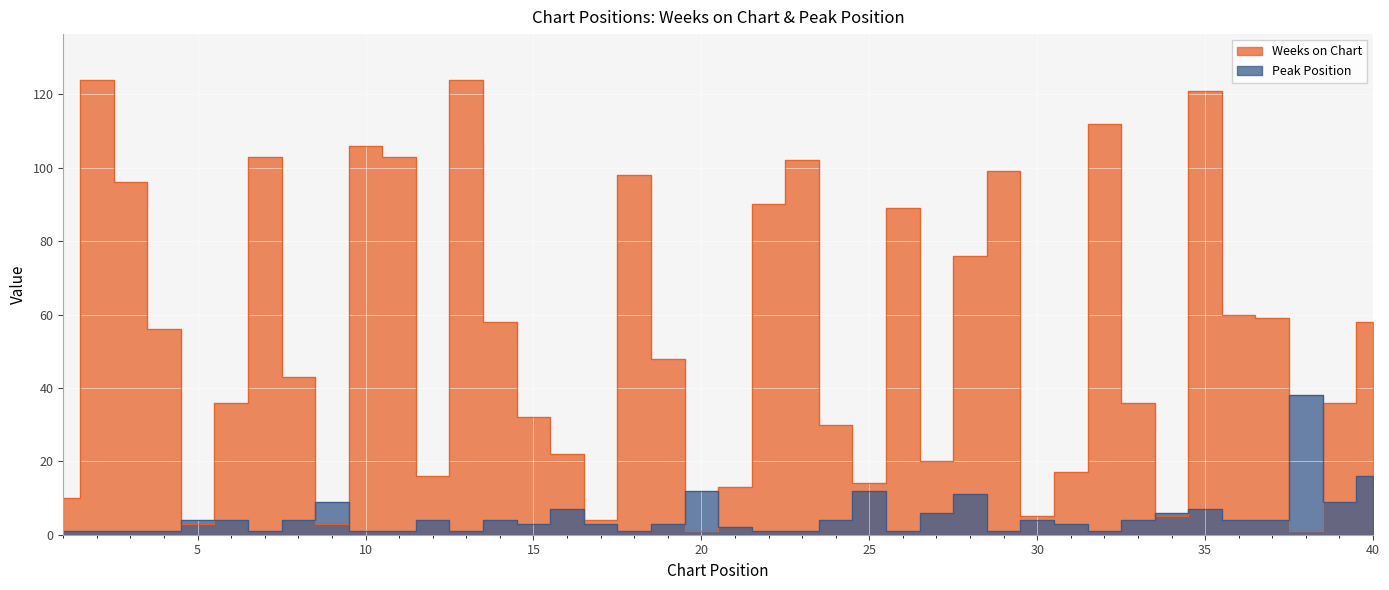

True or false: Weeks on Chart has a value of 58 at 14.

True